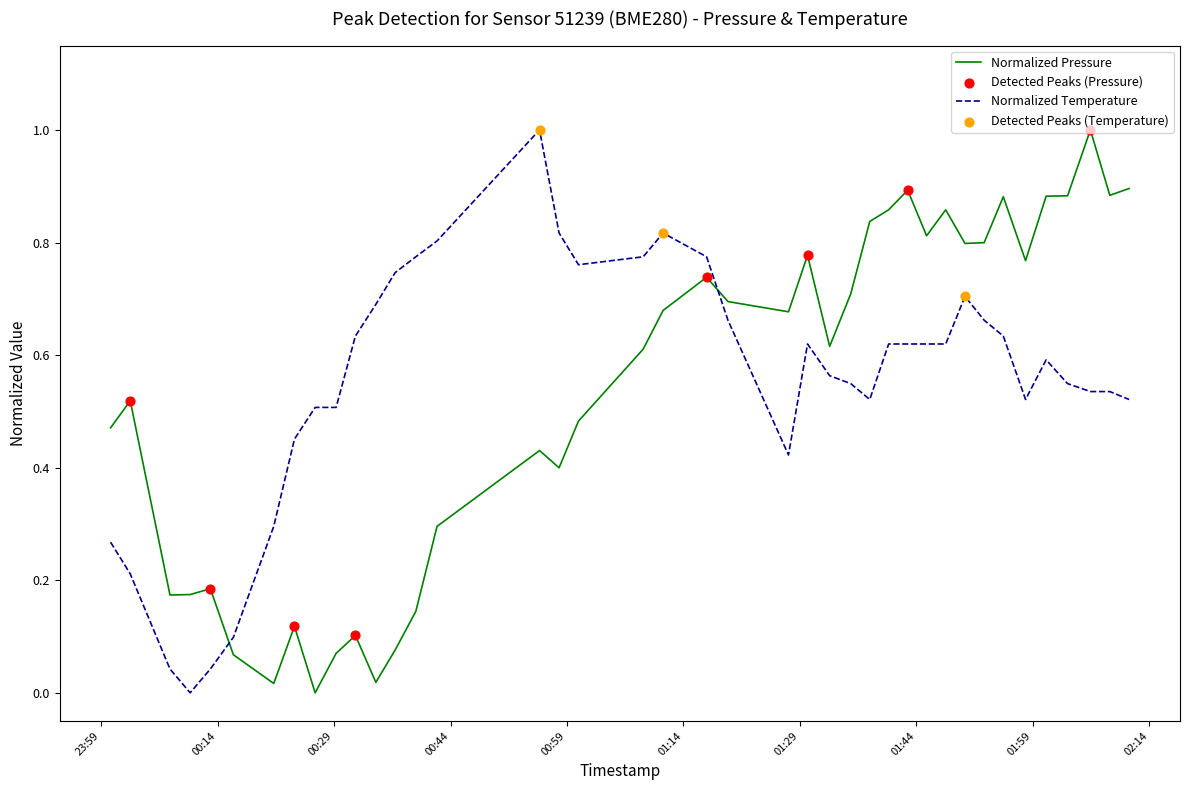

What is the difference between the maximum and minimum values in the Normalized Temperature series?

1.0